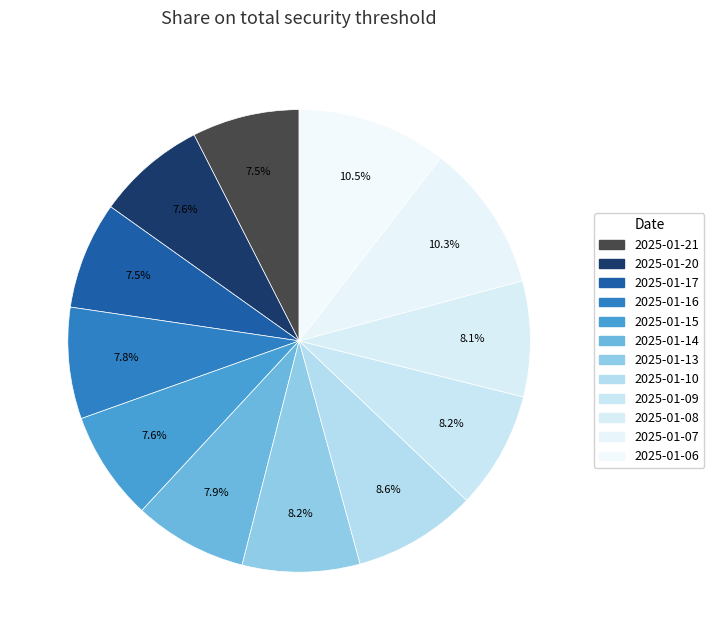

Which category has the smallest portion of the pie?

2025-01-21